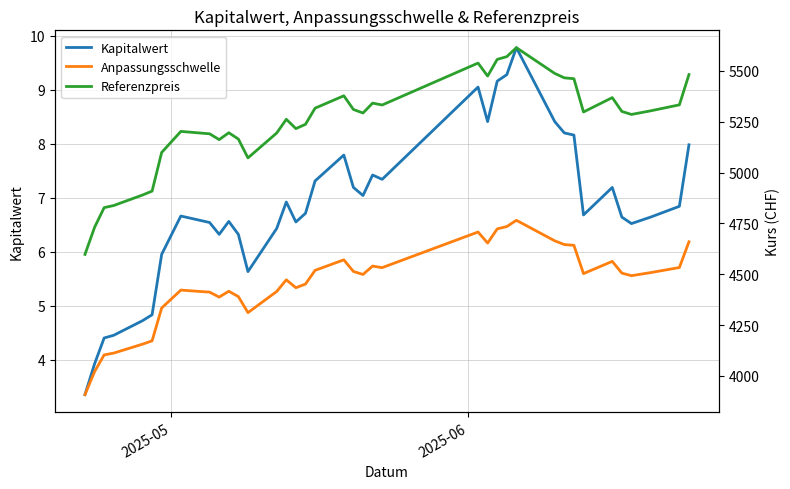

In Referenzpreis, how many points are lower than both neighbors (excluding endpoints)?

8